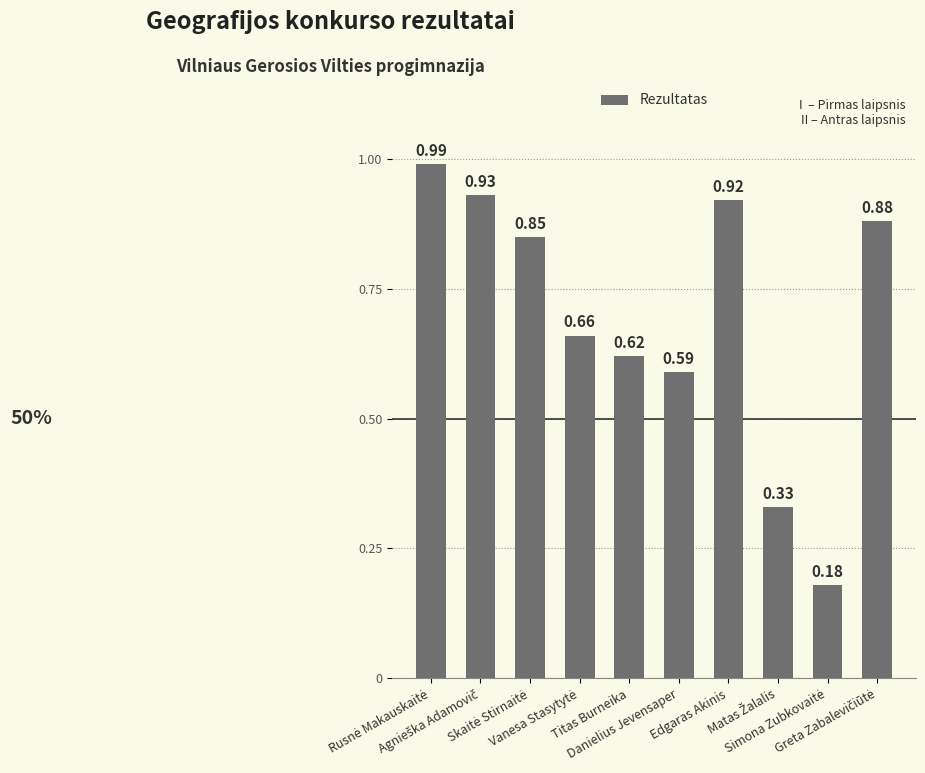

Are the bars horizontal?

No